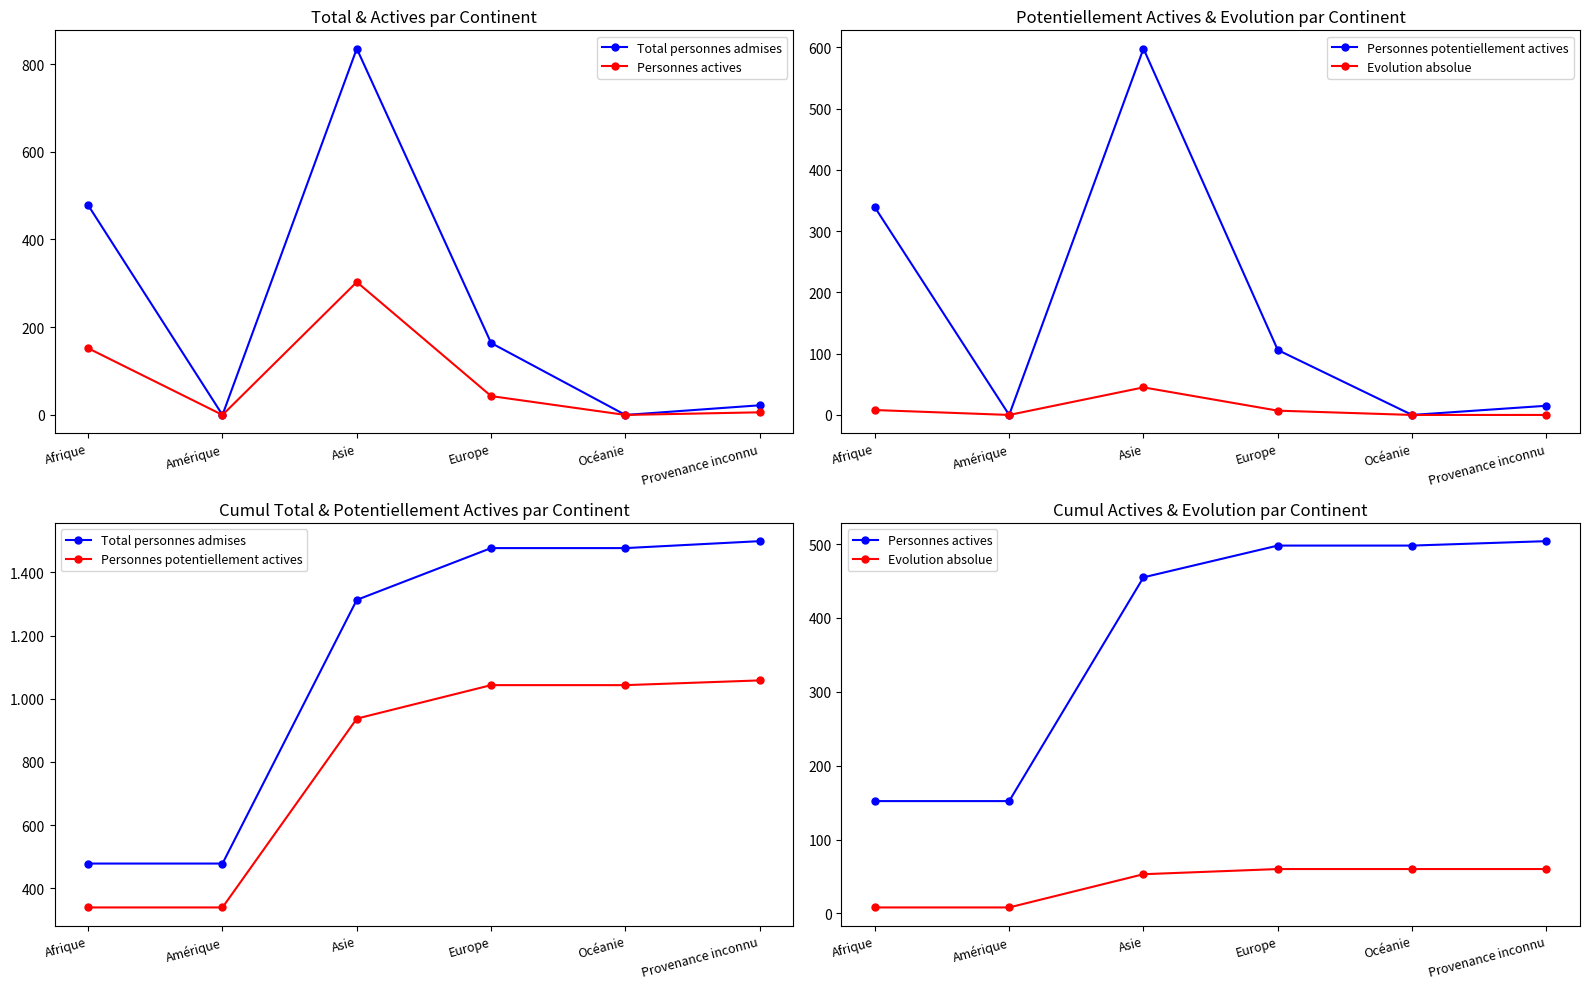

True or false: Personnes potentiellement actives has a value of 226 at Asie.

False